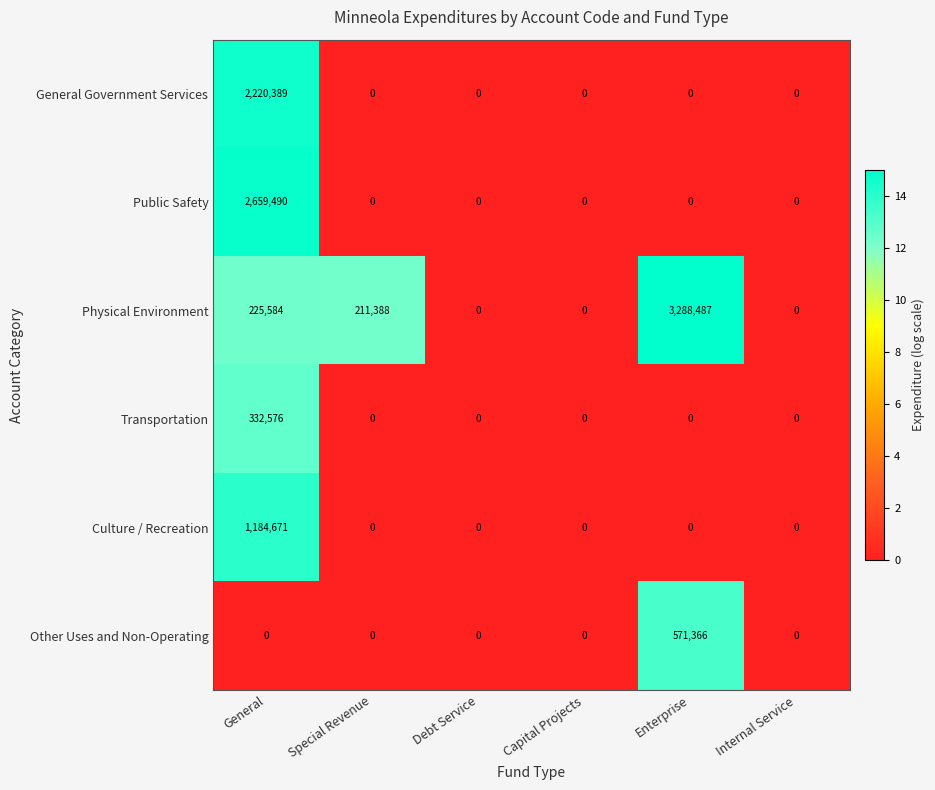

True or false: Physical Environment has a value of 211388 at Special Revenue.

True